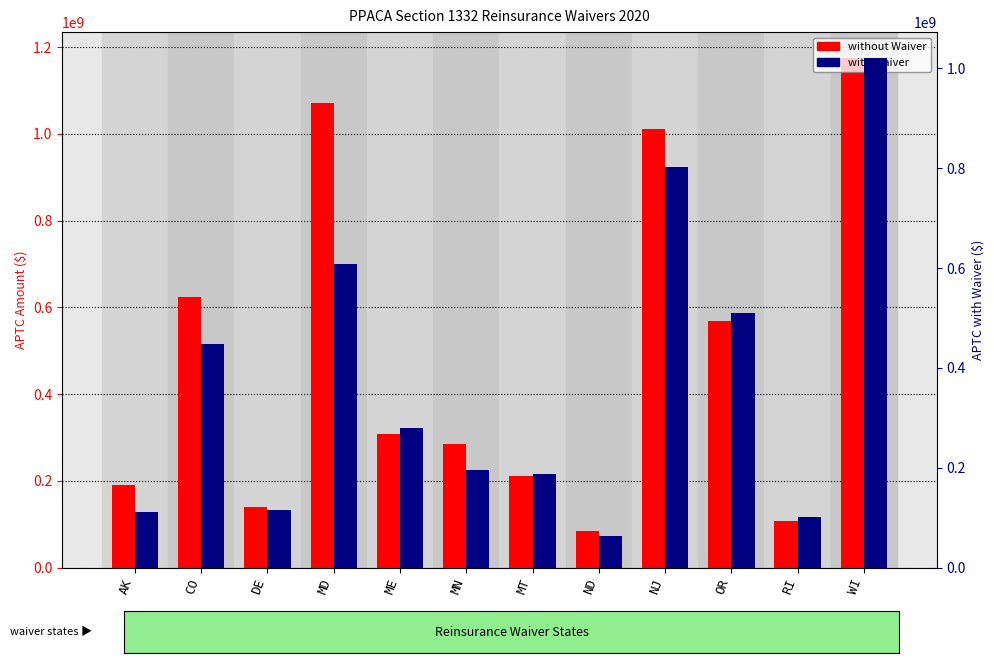

Reading left to right, list all the values displayed in this chart.

Projected 2020 APTC without Waiver: 190622269.8	622947580.6	139259649.5	1071437310.4	308767387.1	285475980.6	212276575.6	85386765.8	1010223933.6	569363552.1	106928658.4	1175536409.4
Projected 2020 APTC with Waiver: 110974378.7	447901117.2	115752820.4	607703615.6	280745607.3	195513303.9	188325698.8	63060284.4	802988652.9	509901615.8	101107483.5	1021506229.9